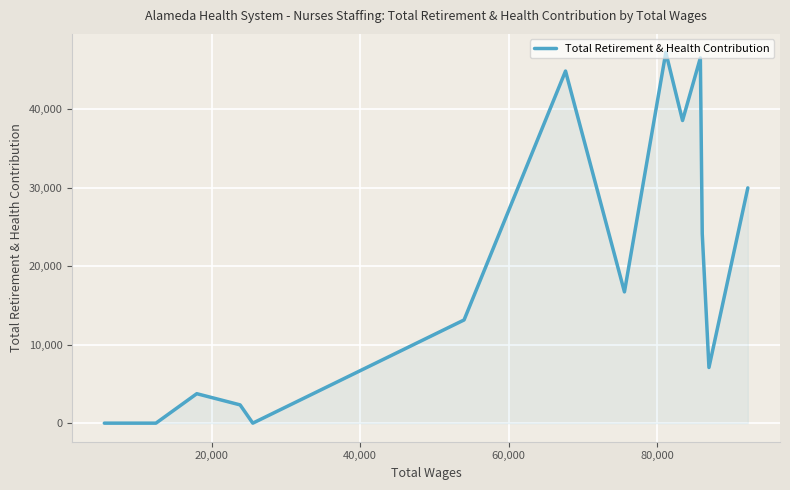

What is the maximum value shown in the chart?

47244